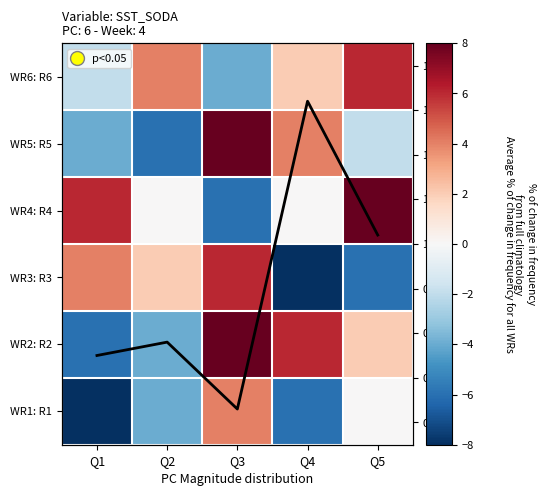

How many negative values does the WR4: R4 series have?

1